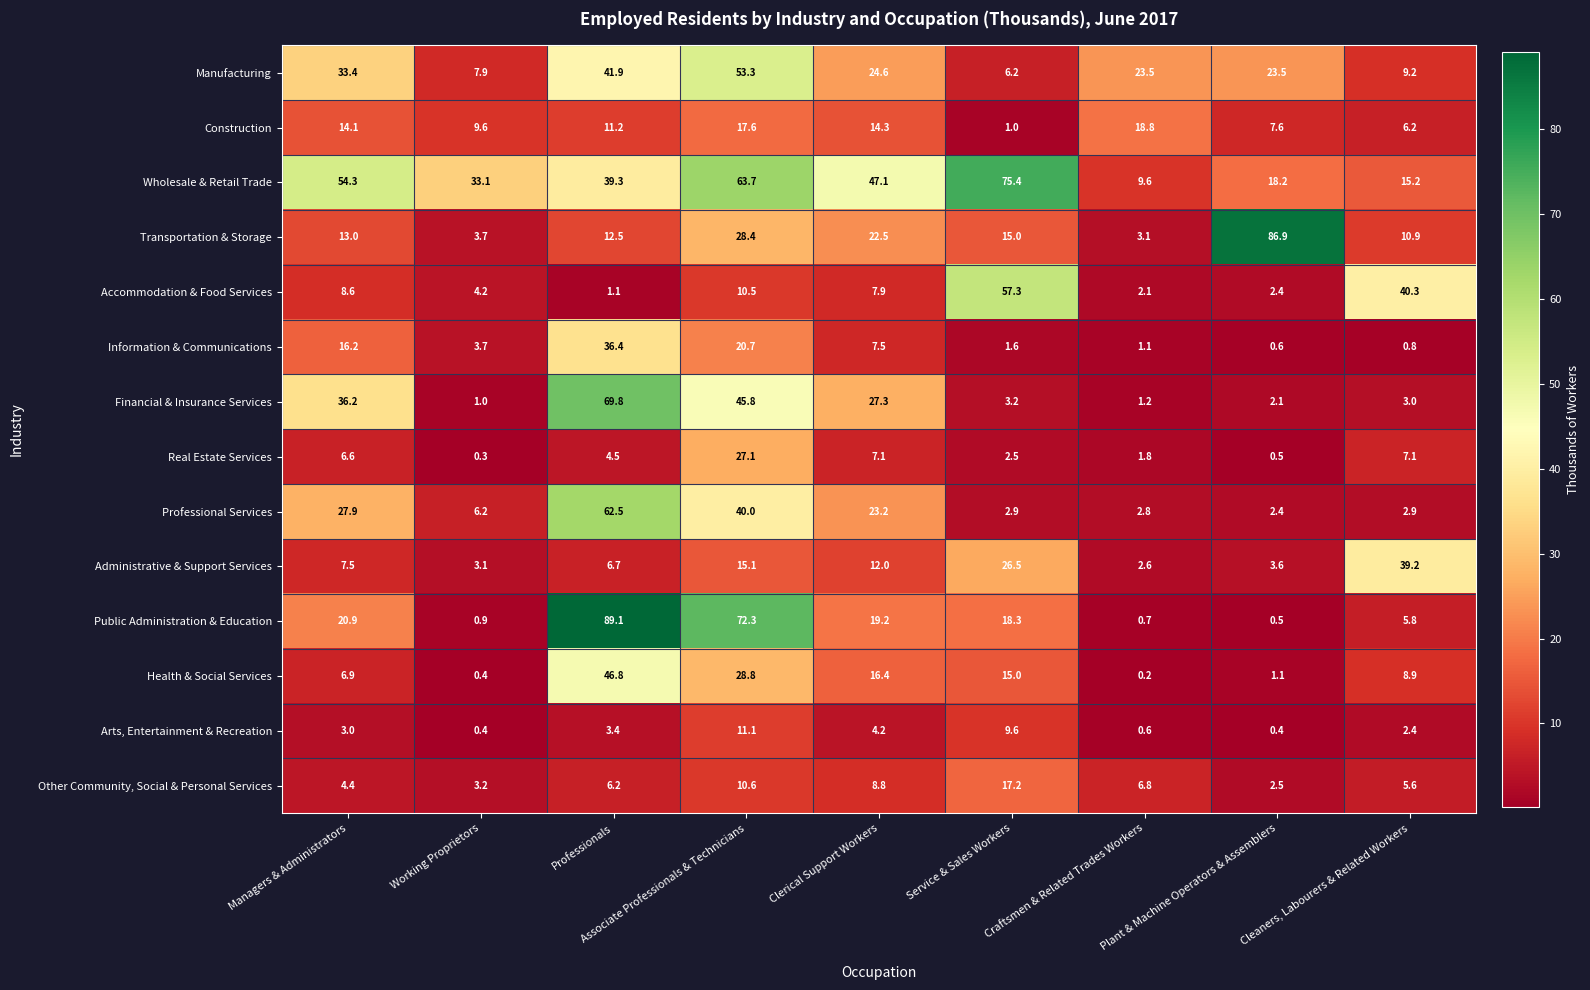

What is the sum of the Arts, Entertainment & Recreation values at Professionals and Craftsmen & Related Trades Workers?

4.0